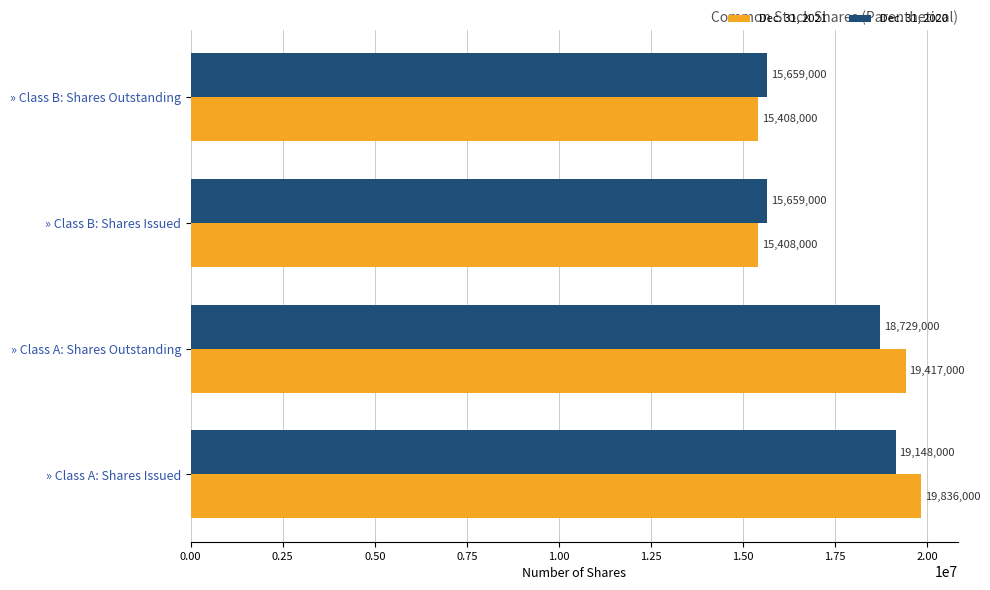

The Dec. 31, 2021 series shows 27331036 at » Class A: Shares Outstanding. True or false?

False